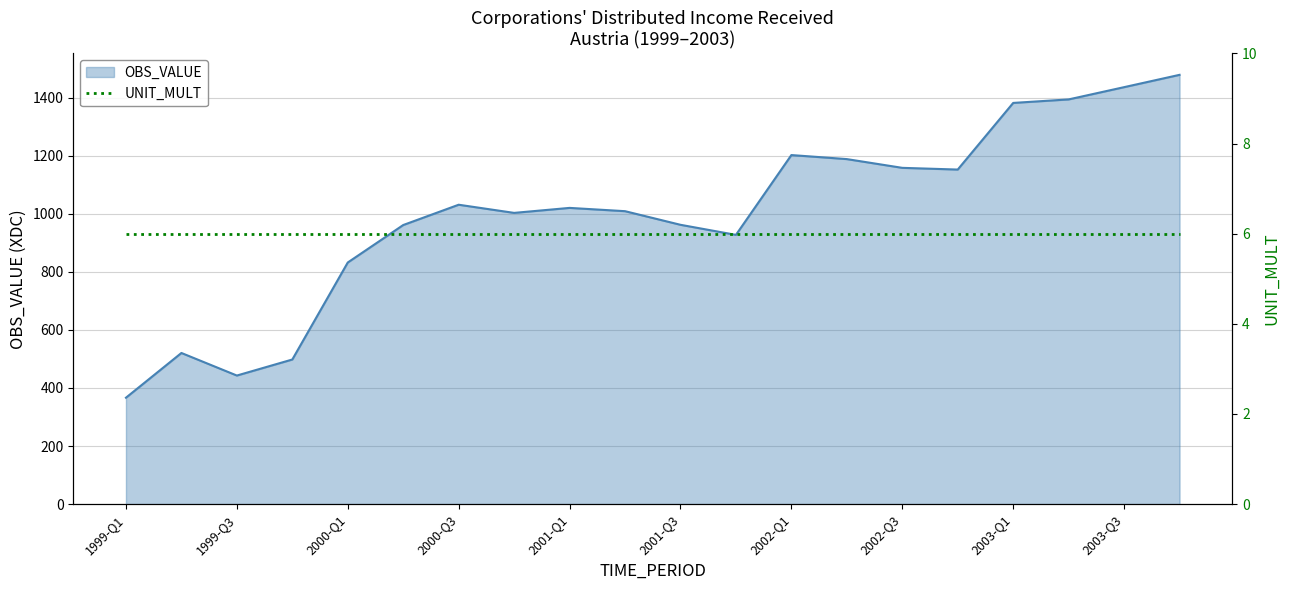

What is the difference between the maximum and second lowest values?

1035.3